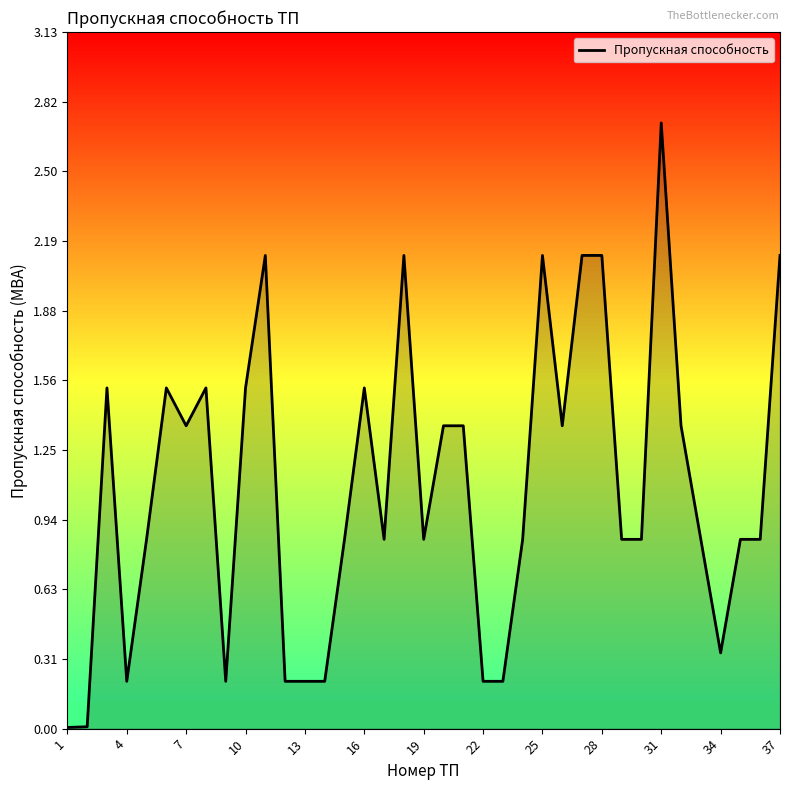

What is the difference between the maximum and minimum values?

2.7